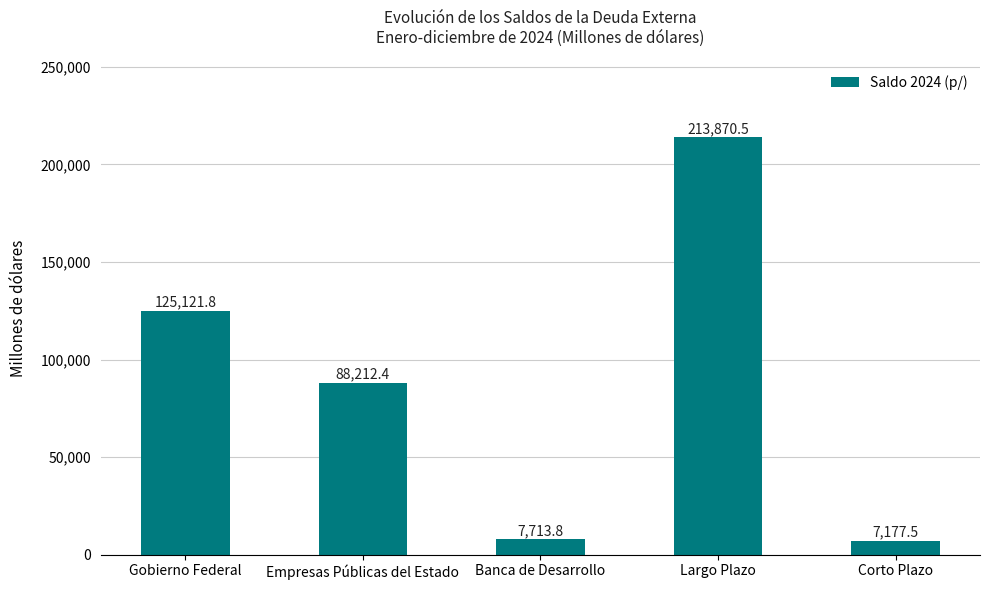

What is the label of the 4th bar from the left?

Largo Plazo